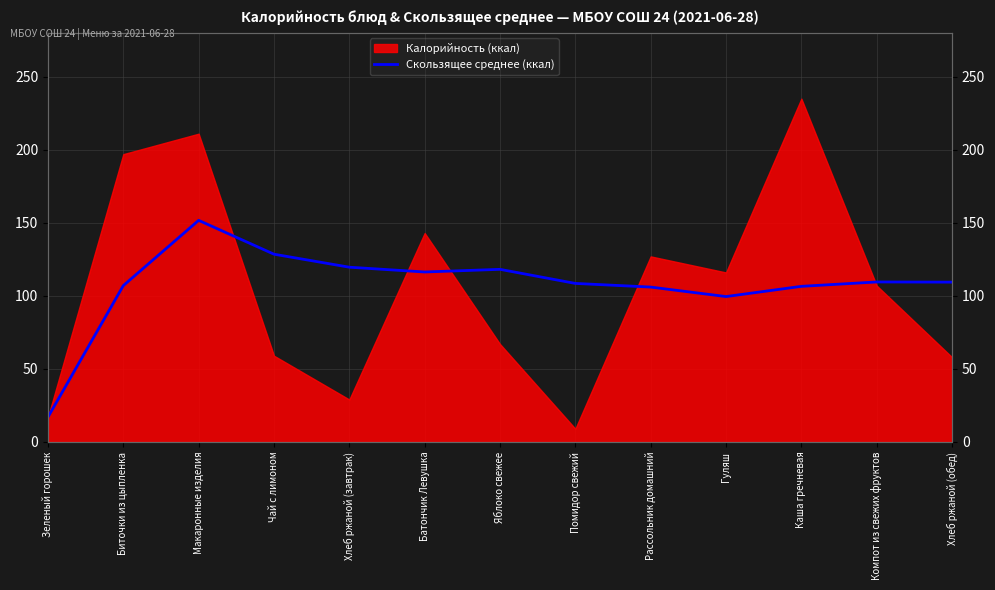

What is the sum of the values at Хлеб ржаной (обед) and Помидор свежий?

217.9